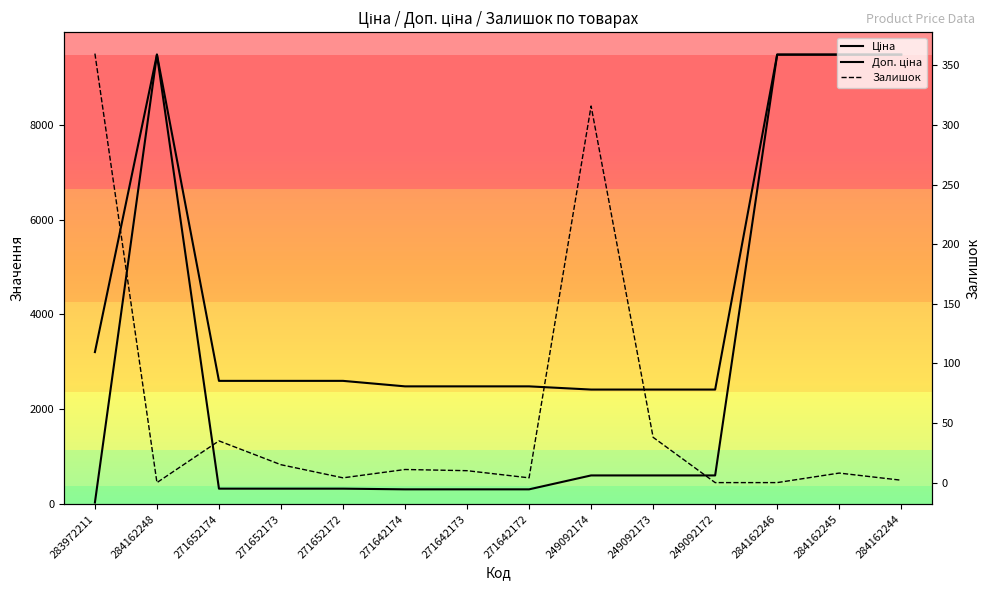

Does the chart have visible grid lines?

No